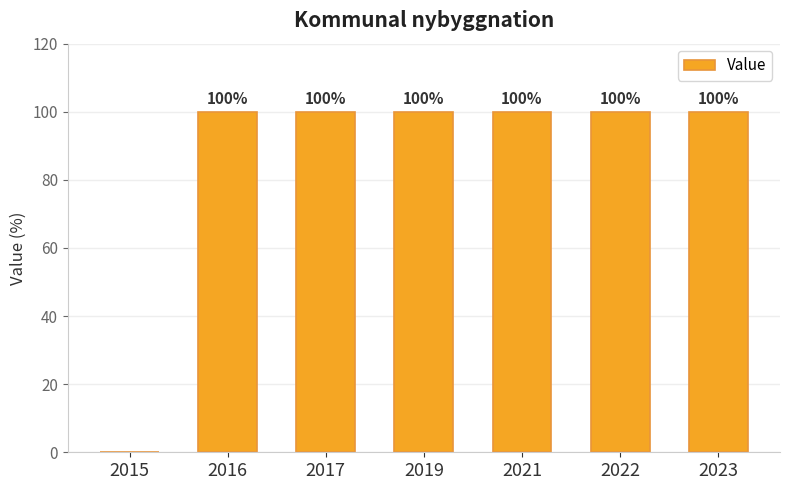

True or false: the data shows 100 at 2021.

True